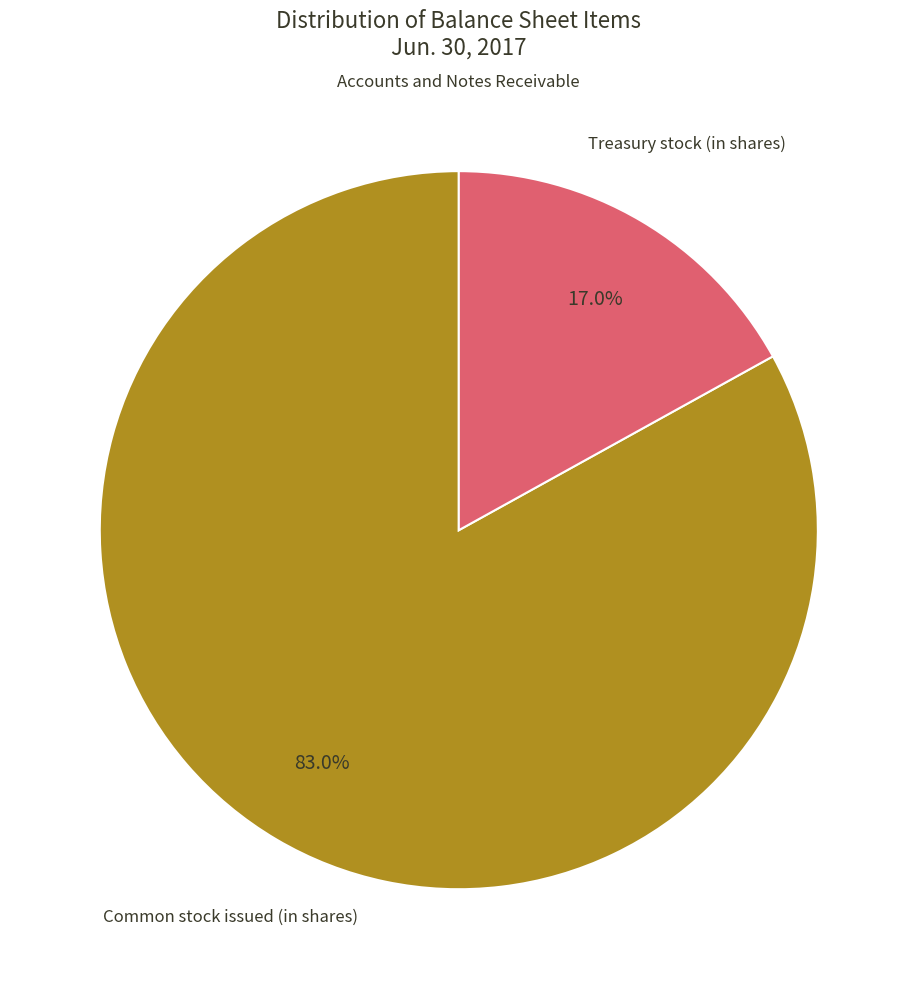

Is there a majority slice in this chart?

Yes